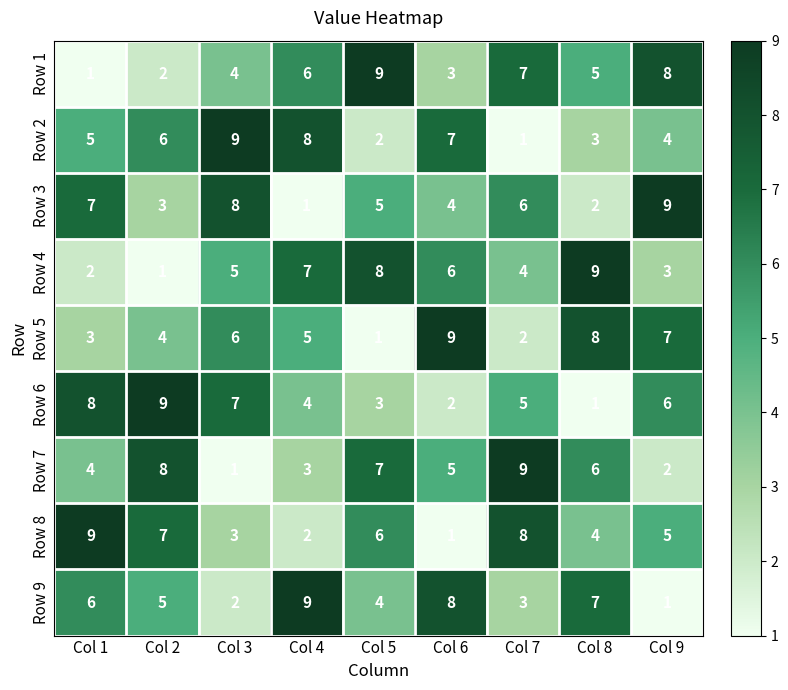

What is the sum of all Row 4 values?

45